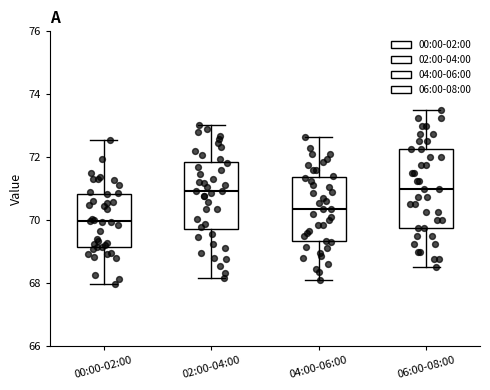

Reading left to right, transcribe this box plot: for each box, give where its median line is, the range the box spans, and where its two whiskers end, as read against the y-axis. The values are not printed on the chart, so give them approximately, as read against the axis.

00:00-02:00: median 70.0, box 69.2 to 70.8, whiskers 68.0 to 72.6
02:00-04:00: median 71.0, box 69.8 to 71.8, whiskers 68.2 to 73.0
04:00-06:00: median 70.4, box 69.4 to 71.4, whiskers 68.2 to 72.6
06:00-08:00: median 71.0, box 69.8 to 72.2, whiskers 68.6 to 73.6